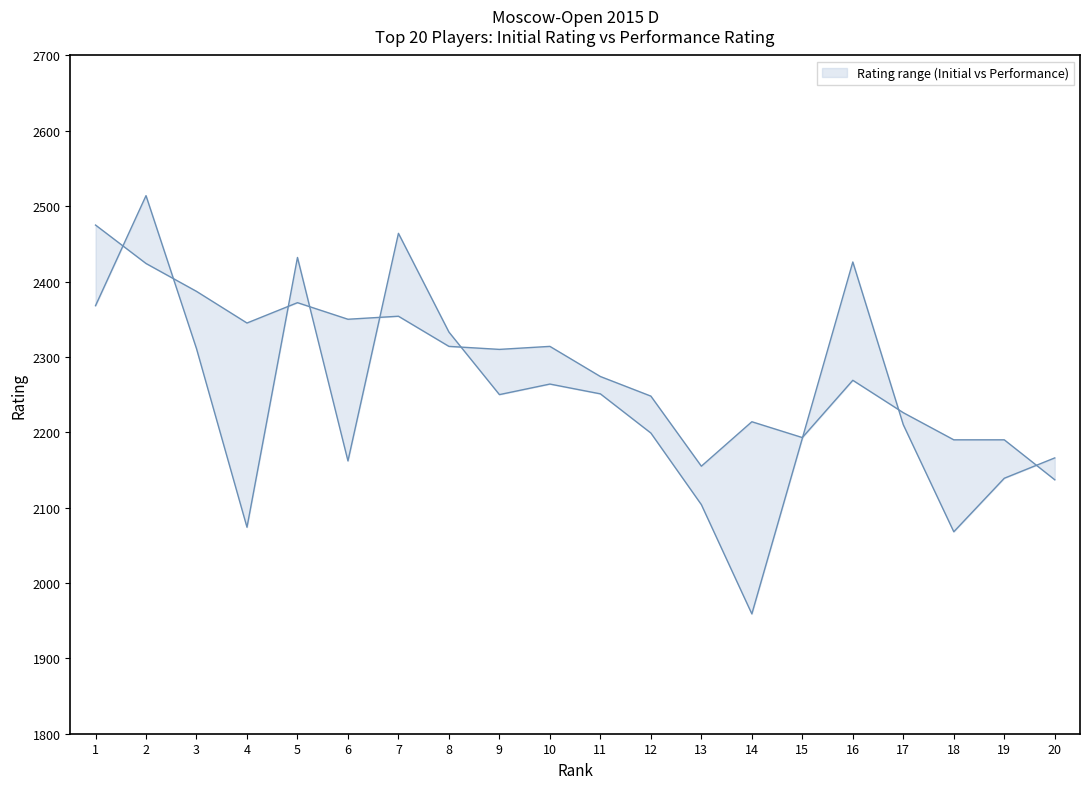

Reading left to right, transcribe all the data shown in this chart.

Rating (upper): 2475	2424	2387	2345	2372	2350	2354	2314	2310	2314	2274	2248	2155	2214	2193	2269	2226	2190	2190	2137
Rating (lower): 2368	2514	2311	2074	2432	2162	2464	2333	2250	2264	2251	2199	2104	1959	2192	2426	2210	2068	2139	2166